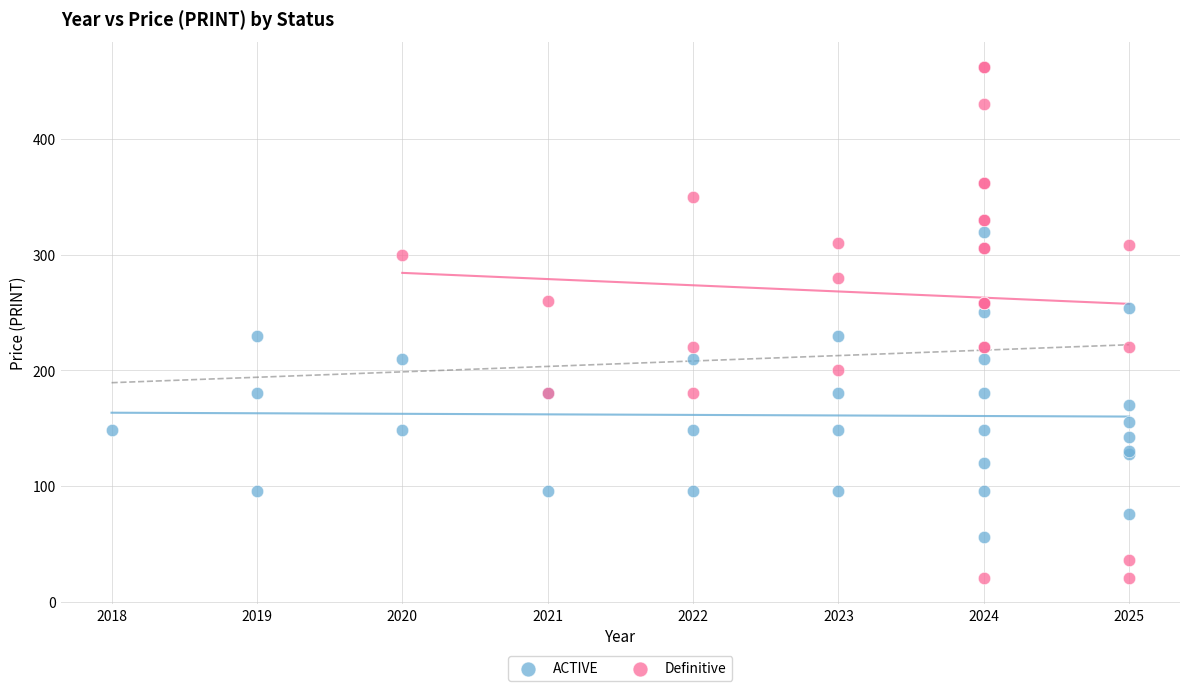

Which series reaches the minimum Y coordinate?

Definitive